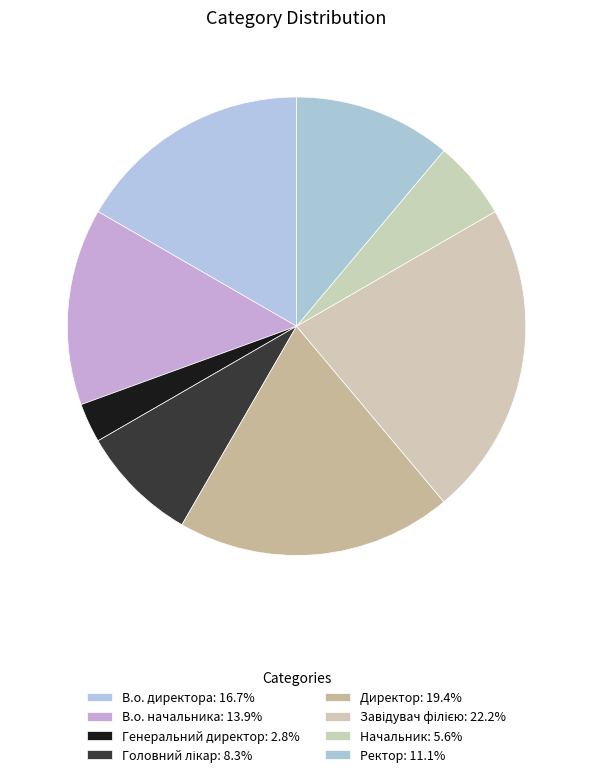

What percentage do Головний лікар and Генеральний директор together represent?

11.1%